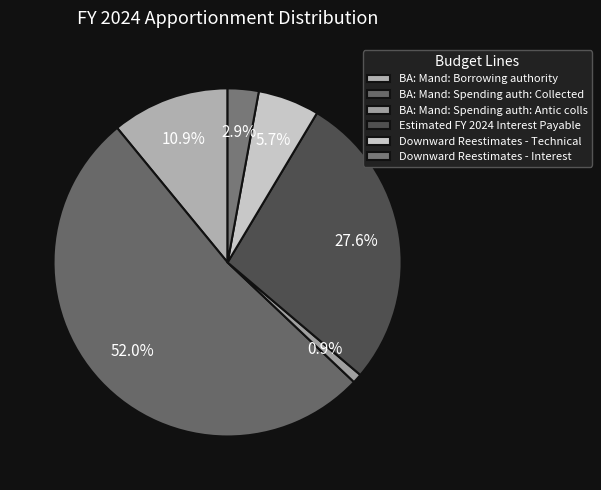

To the nearest percent, what portion does Estimated FY 2024 Interest Payable represent?

28%